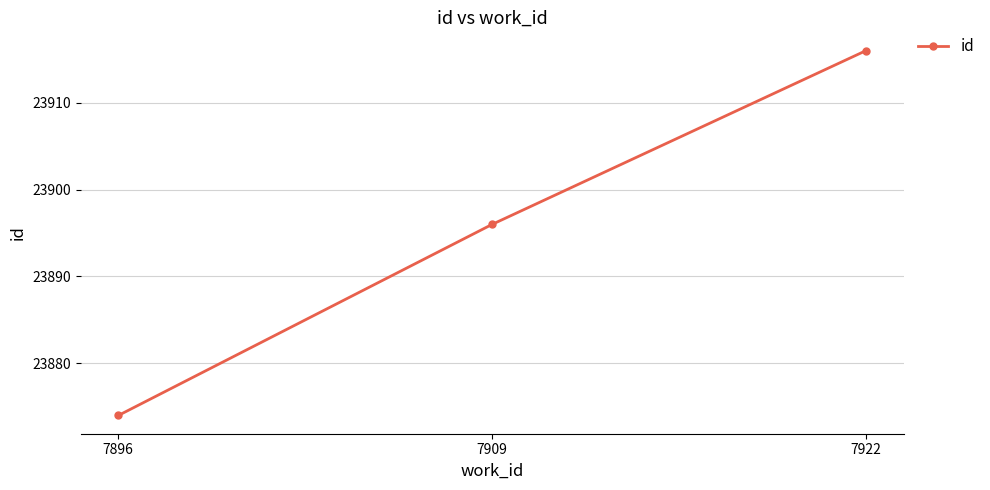

How many data points does each series have?

3